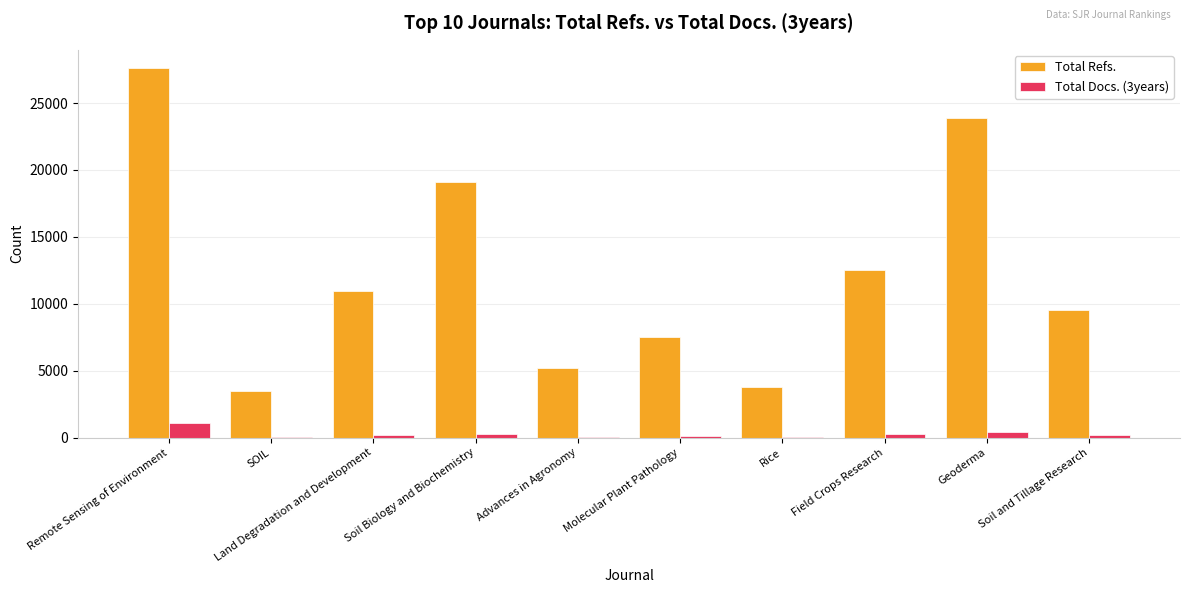

What is the average value of the Total Docs. (3years) series?

274